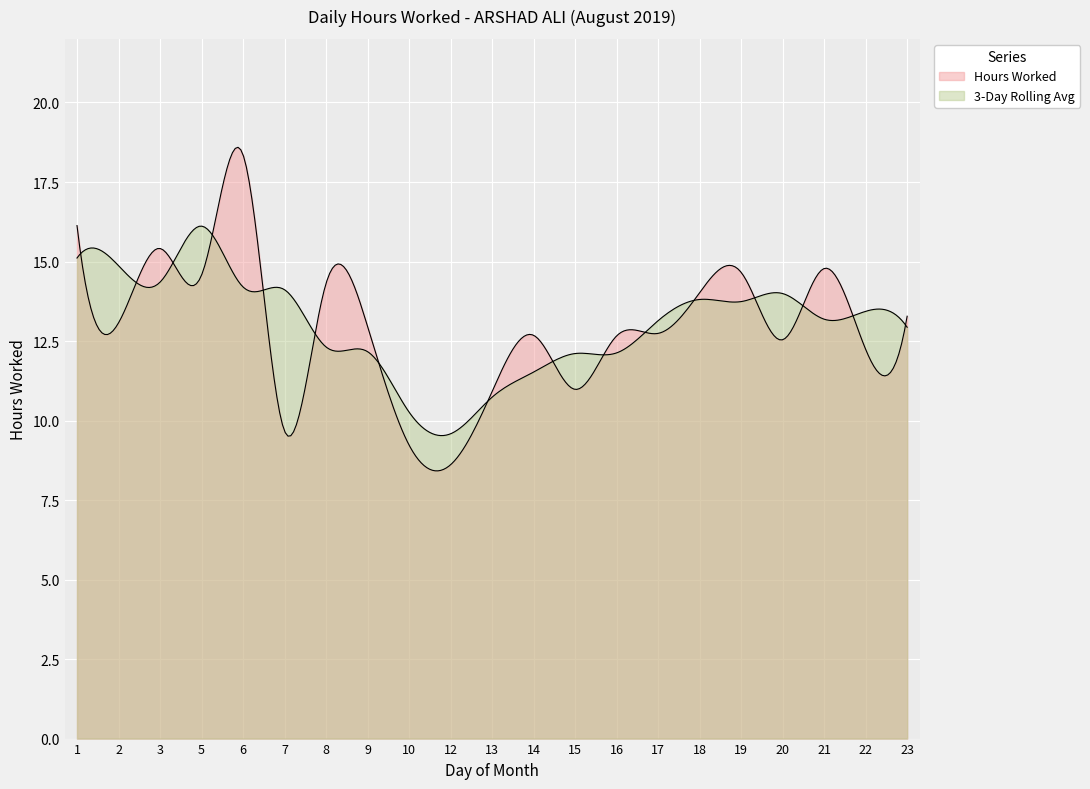

The chart shows a value of 13.3 at 23. True or false?

True